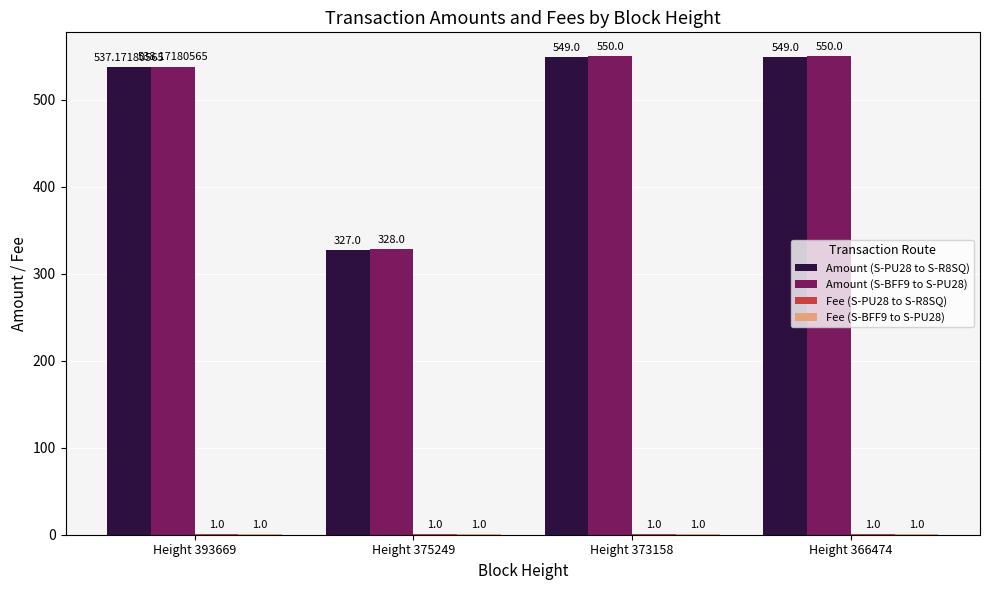

Which series has the largest total across all categories?

Amount (S-BFF9 to S-PU28)